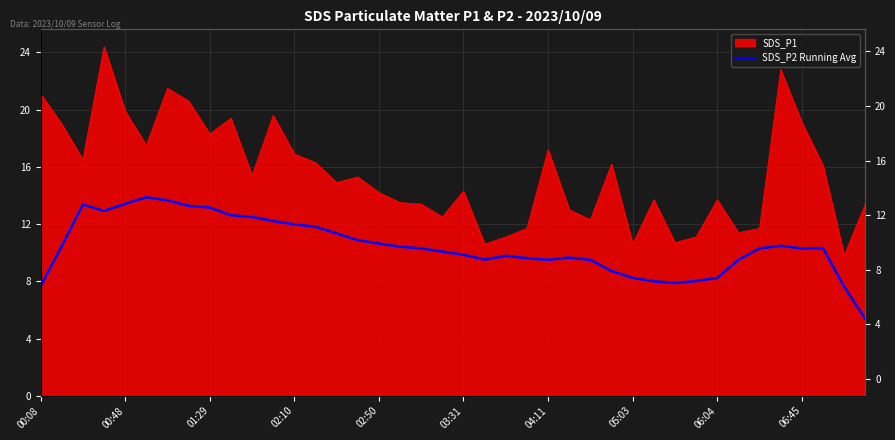

How many lines are shown in the chart?

1